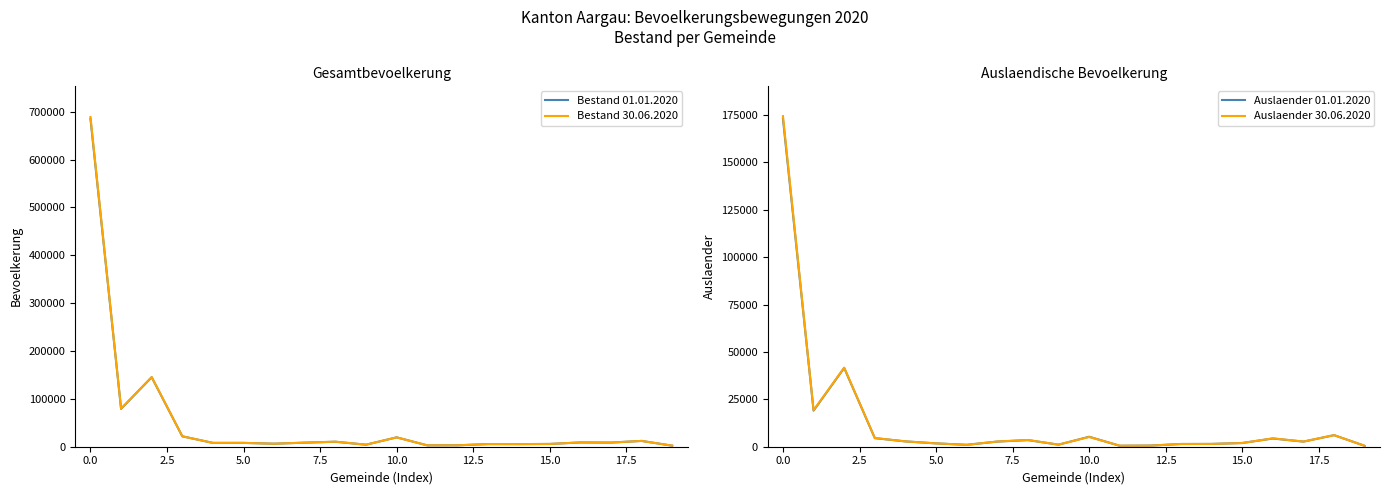

Rank the series by their maximum value, from lowest to highest.

Auslaender 01.01.2020, Auslaender 30.06.2020, Bestand 01.01.2020, Bestand 30.06.2020